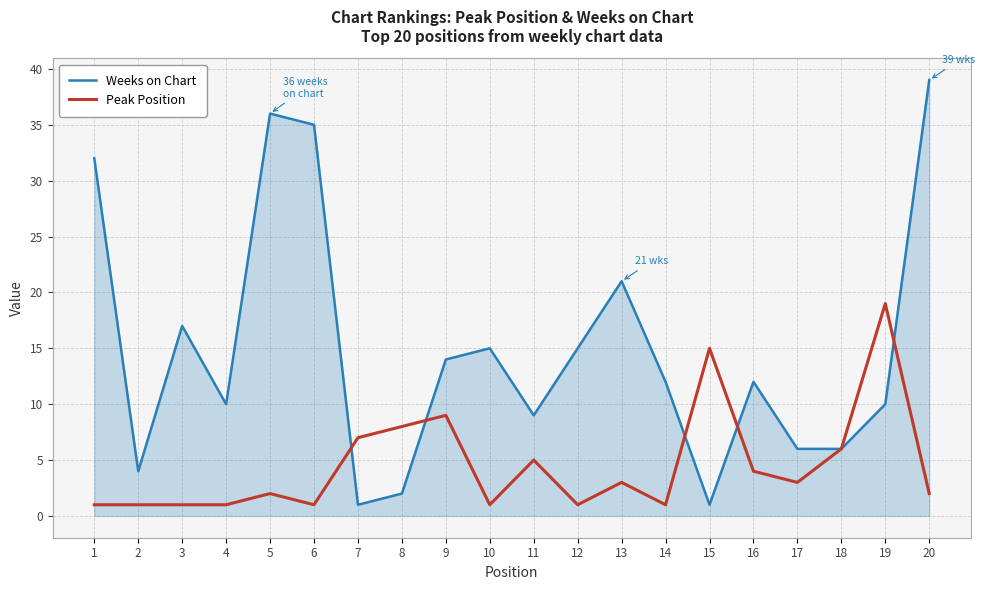

Reading right to left, transcribe all the data shown in this chart.

Weeks on Chart: 39	10	6	6	12	1	12	21	15	9	15	14	2	1	35	36	10	17	4	32
Peak Position: 2	19	6	3	4	15	1	3	1	5	1	9	8	7	1	2	1	1	1	1